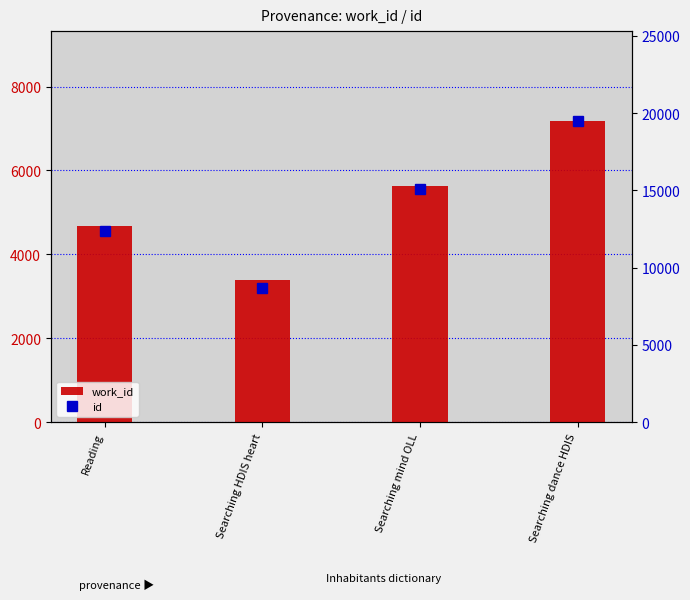

Which series has the widest spread of values?

id